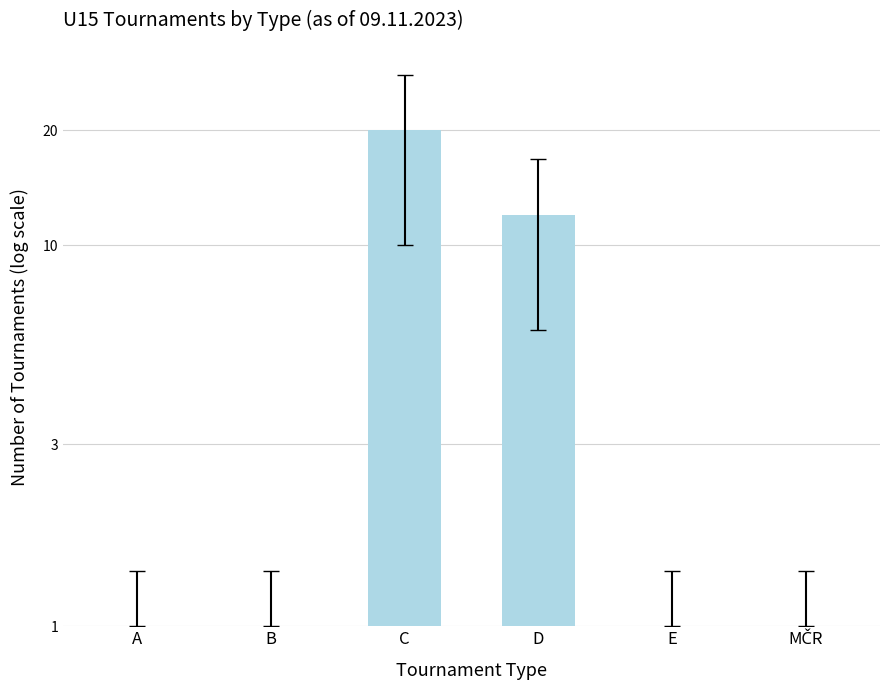

At which category does the chart reach its minimum across all series?

A